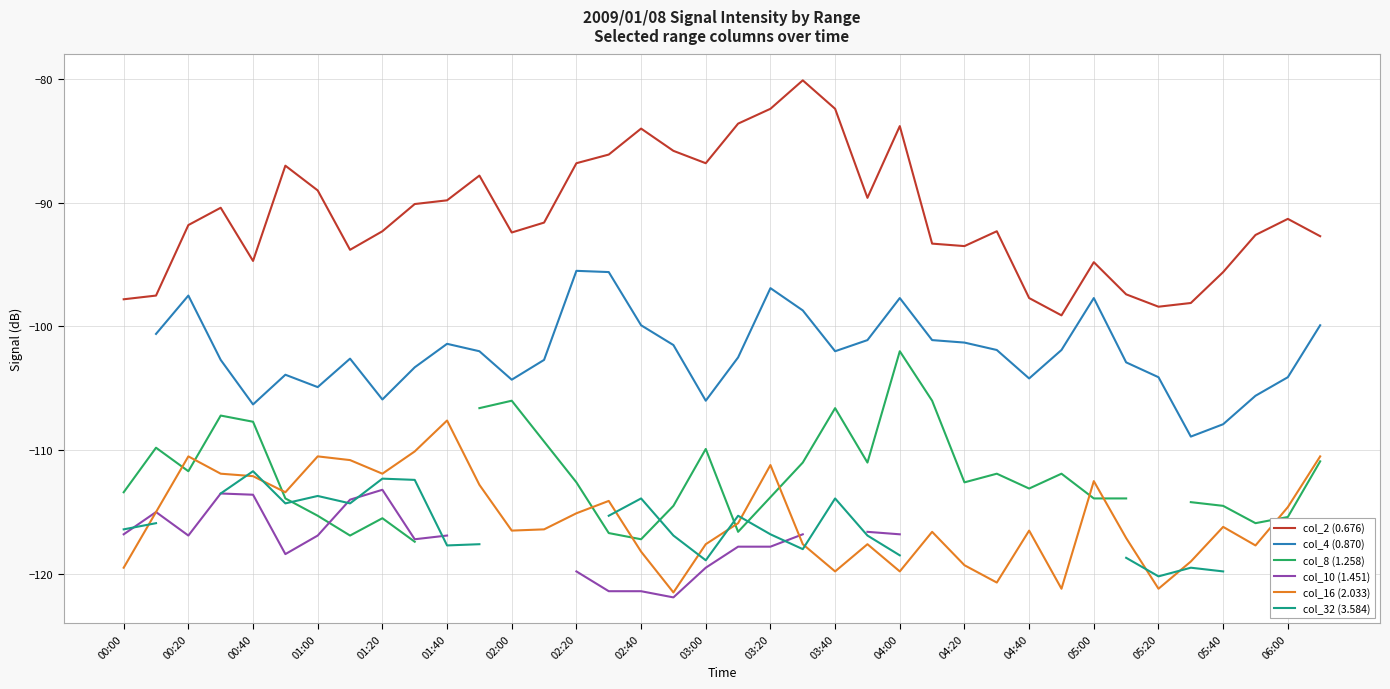

Is this an area chart (filled region under the line)?

No